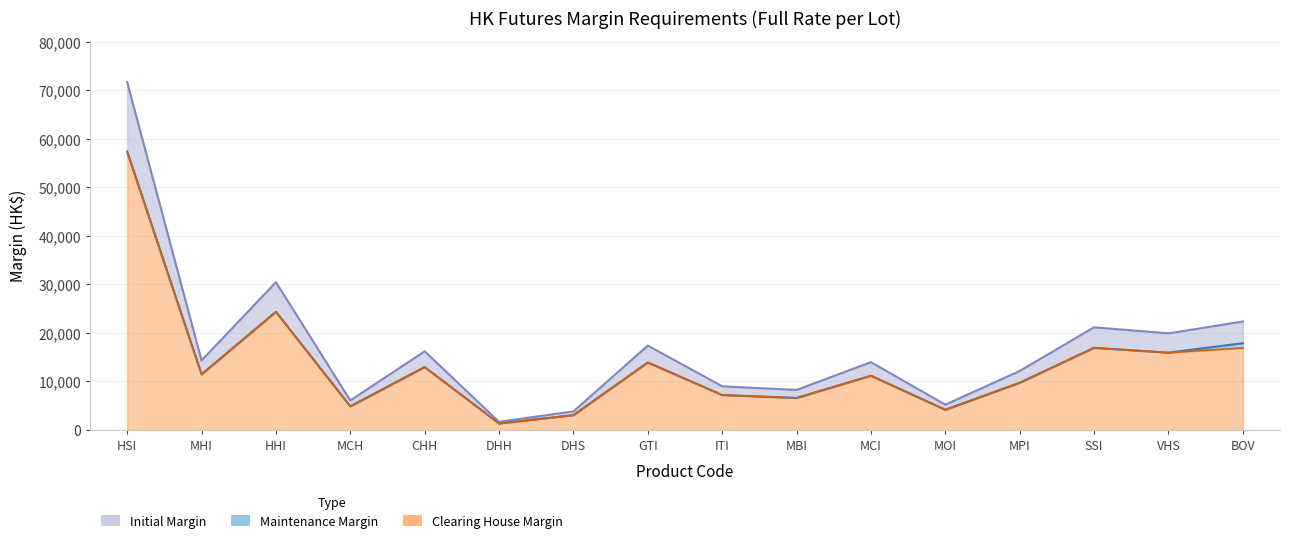

What is the spread (max minus min) of values at MOI?

1040